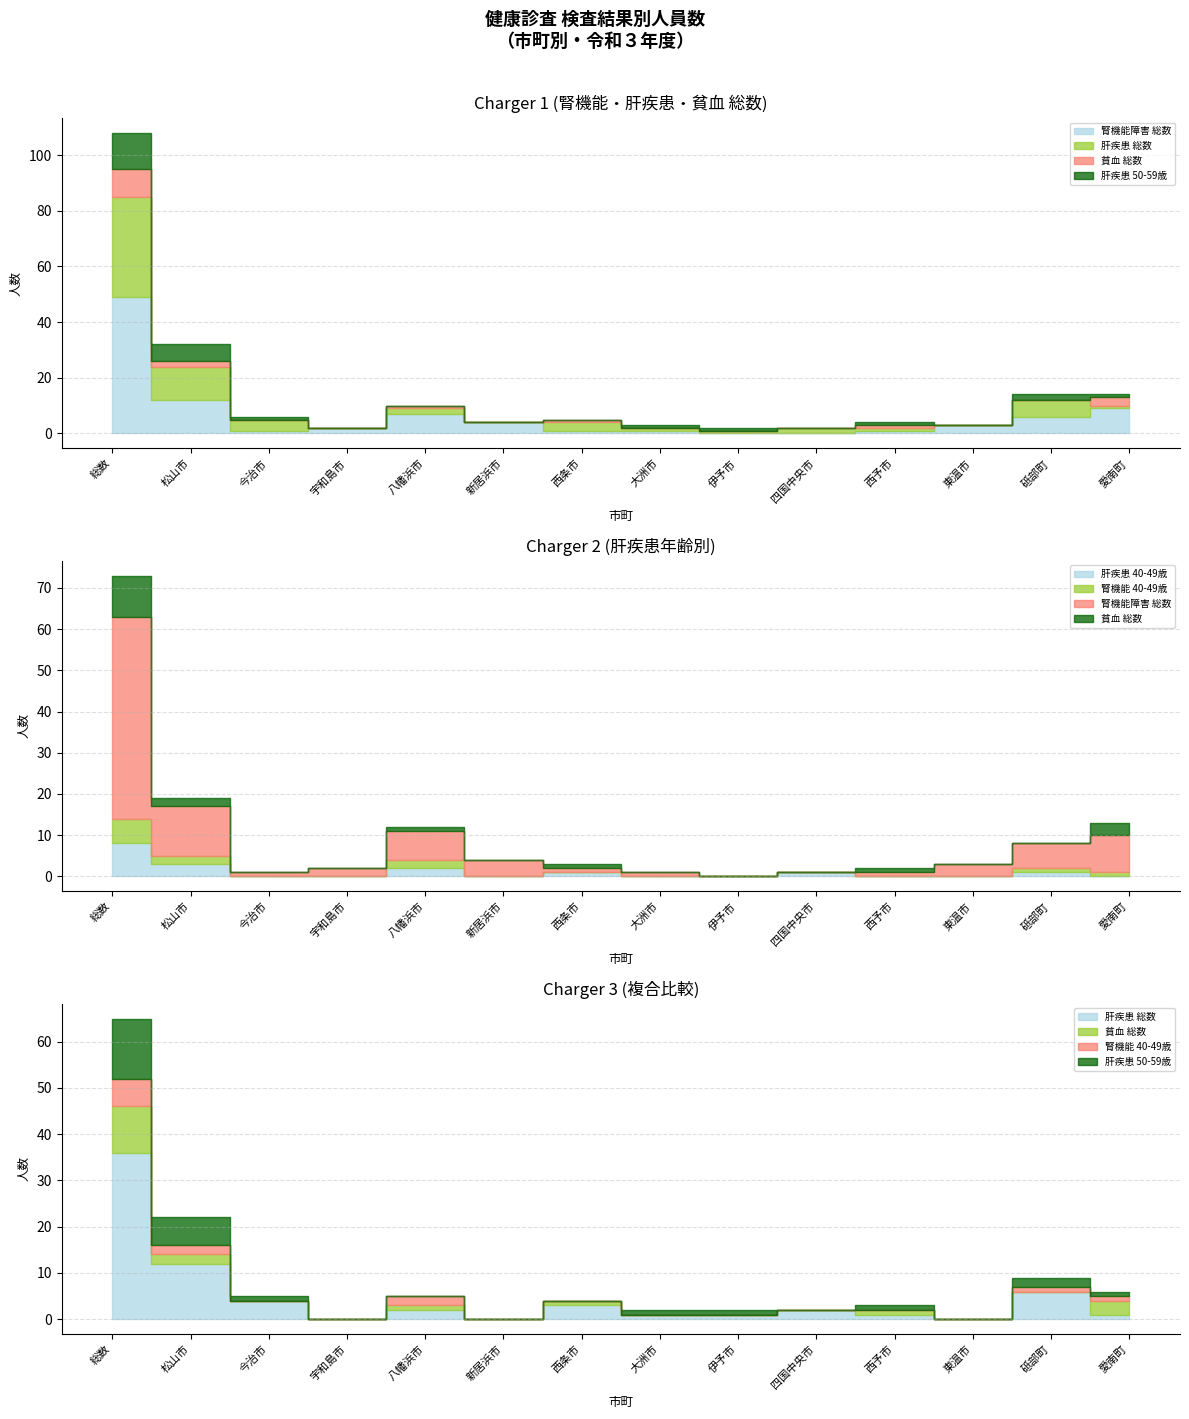

How many values in 肝疾患 40-49歳 are above zero?

6